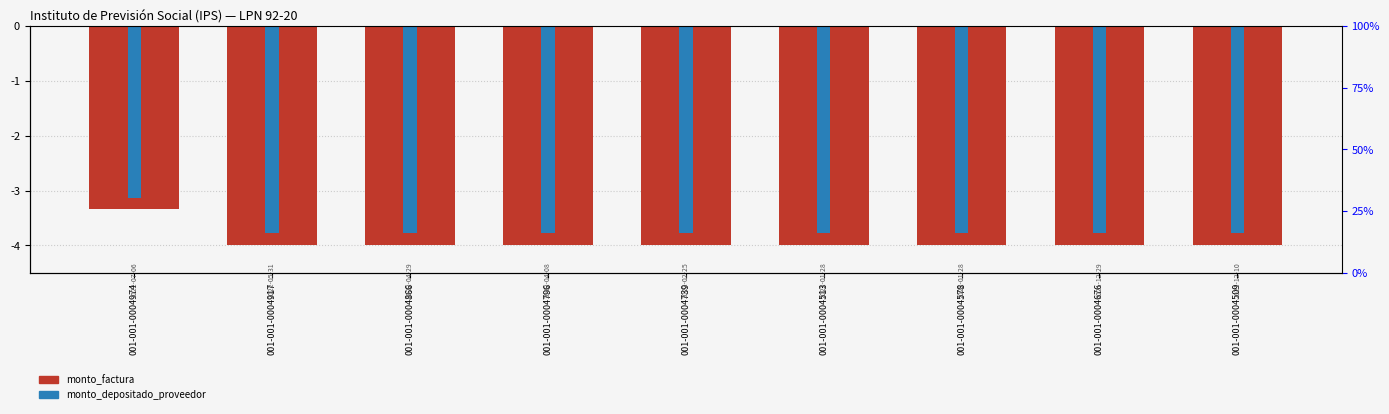

Rank the series at 001-001-0004739 from lowest to highest value.

monto_factura, monto_depositado_proveedor